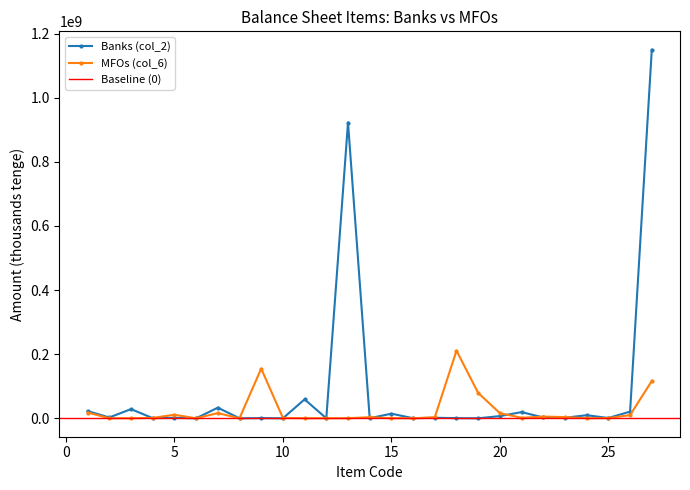

What is the total value across all series at 9?

155649646